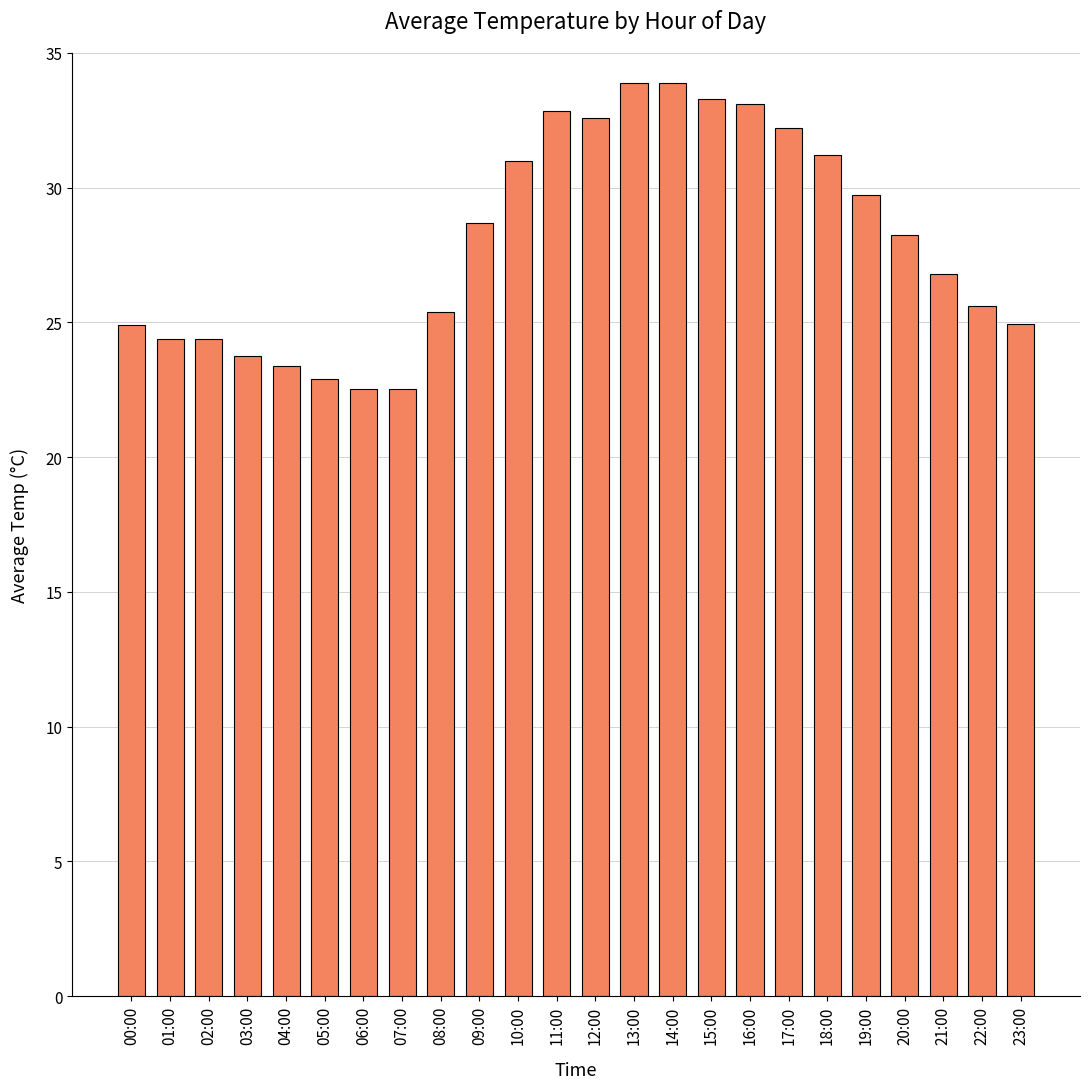

Where does the data first go above 28?

09:00